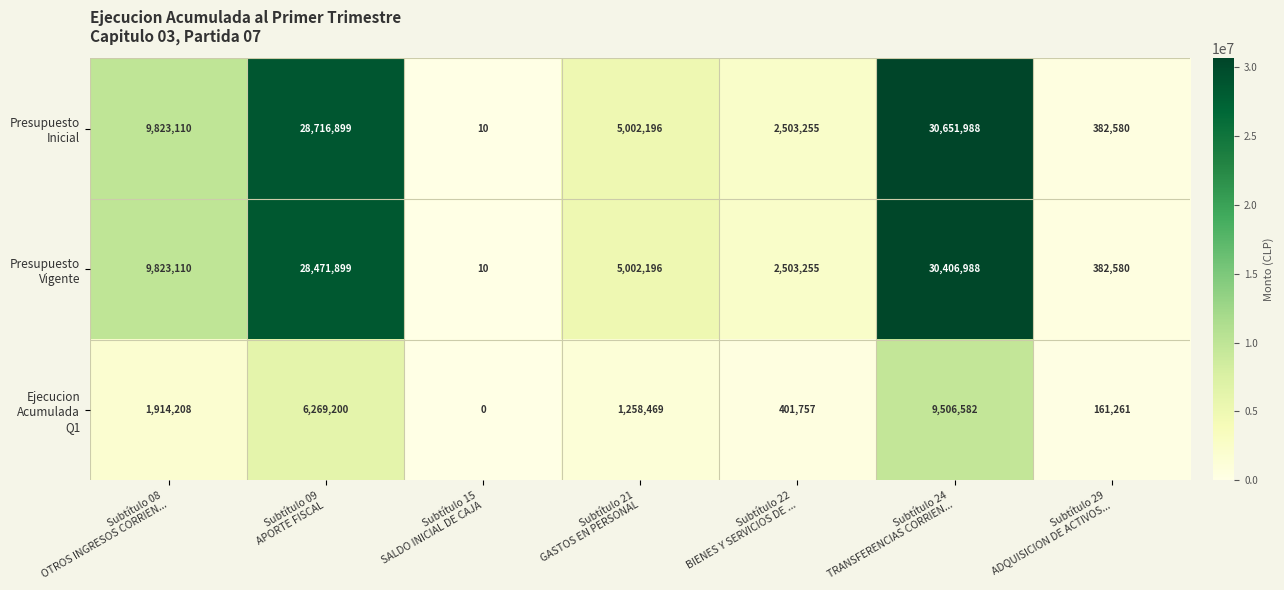

At how many categories does at least one series exceed 9404029?

3